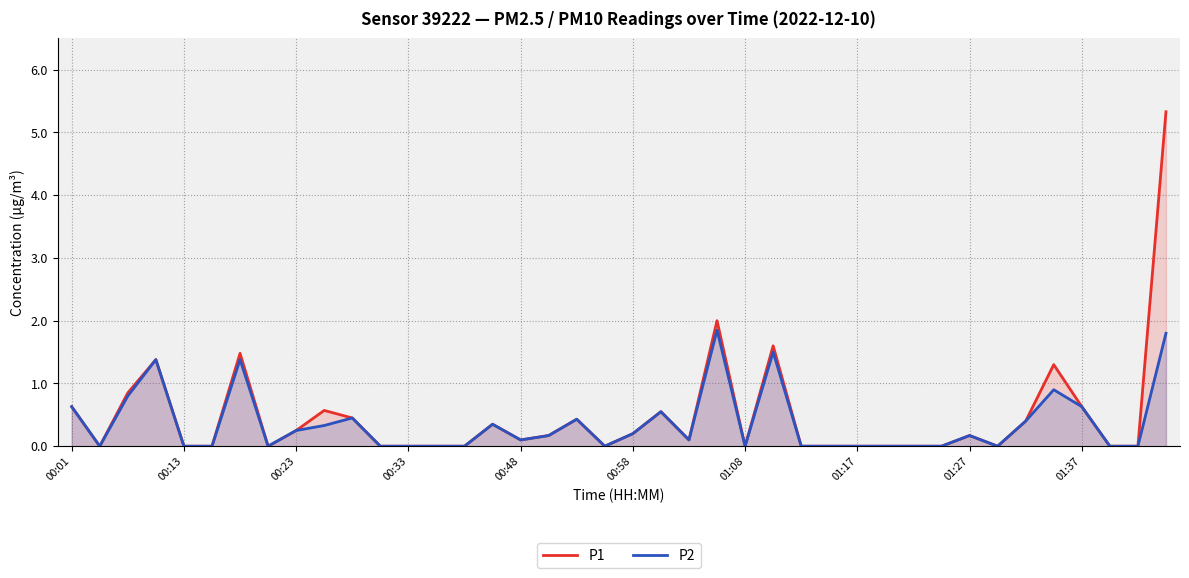

Does the chart display data point markers on the line(s)?

No